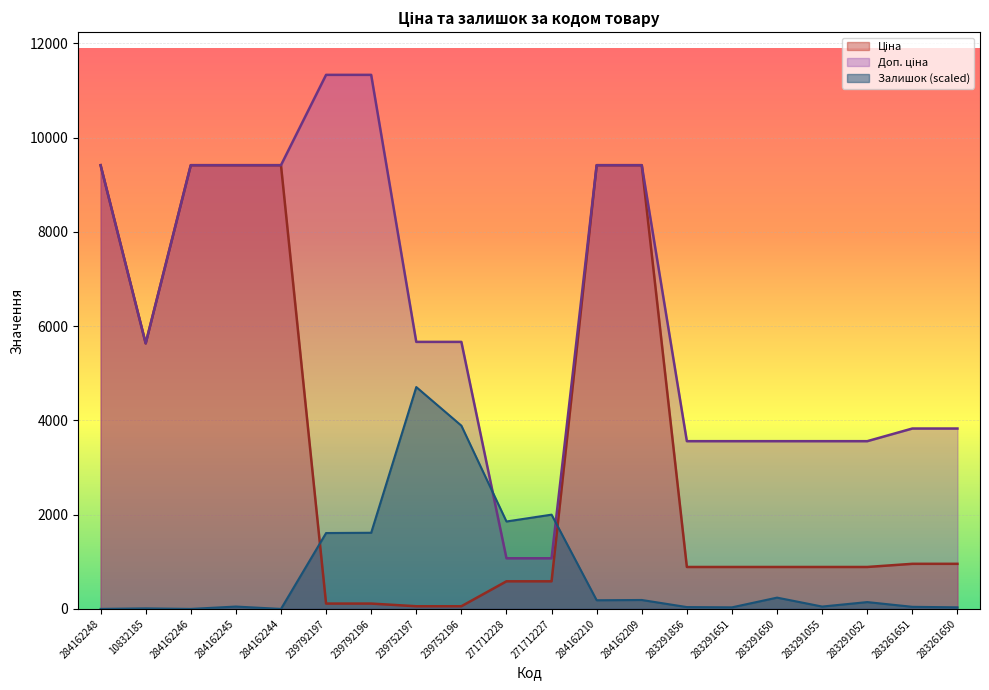

Reading right to left, extract all data points from this chart.

Ціна: 283261650=957.1	283261651=957.1	283291052=889.9	283291055=889.9	283291650=889.9	283291651=889.9	283291856=889.9	284162209=9416.9	284162210=9416.9	271712227=586.0	271712228=586.0	239752196=56.7	239752197=56.7	239792196=113.3	239792197=113.3	284162244=9416.9	284162245=9416.9	284162246=9416.9	10832185=5636.0	284162248=9416.9
Доп. ціна: 283261650=3828.4	283261651=3828.4	283291052=3559.7	283291055=3559.7	283291650=3559.7	283291651=3559.7	283291856=3559.7	284162209=9416.9	284162210=9416.9	271712227=1074.5	271712228=1074.5	239752196=5667.0	239752197=5667.0	239792196=11334.0	239792197=11334.0	284162244=9416.9	284162245=9416.9	284162246=9416.9	10832185=5636.0	284162248=9416.9
Залишок: 283261650=33.4	283261651=44.6	283291052=144.9	283291055=50.1	283291650=239.6	283291651=33.4	283291856=39.0	284162209=189.5	284162210=183.9	271712227=2000.4	271712228=1855.5	239752196=3889.3	239752197=4708.4	239792196=1615.9	239792197=1610.3	284162244=0.0	284162245=50.1	284162246=0.0	10832185=11.1	284162248=0.0